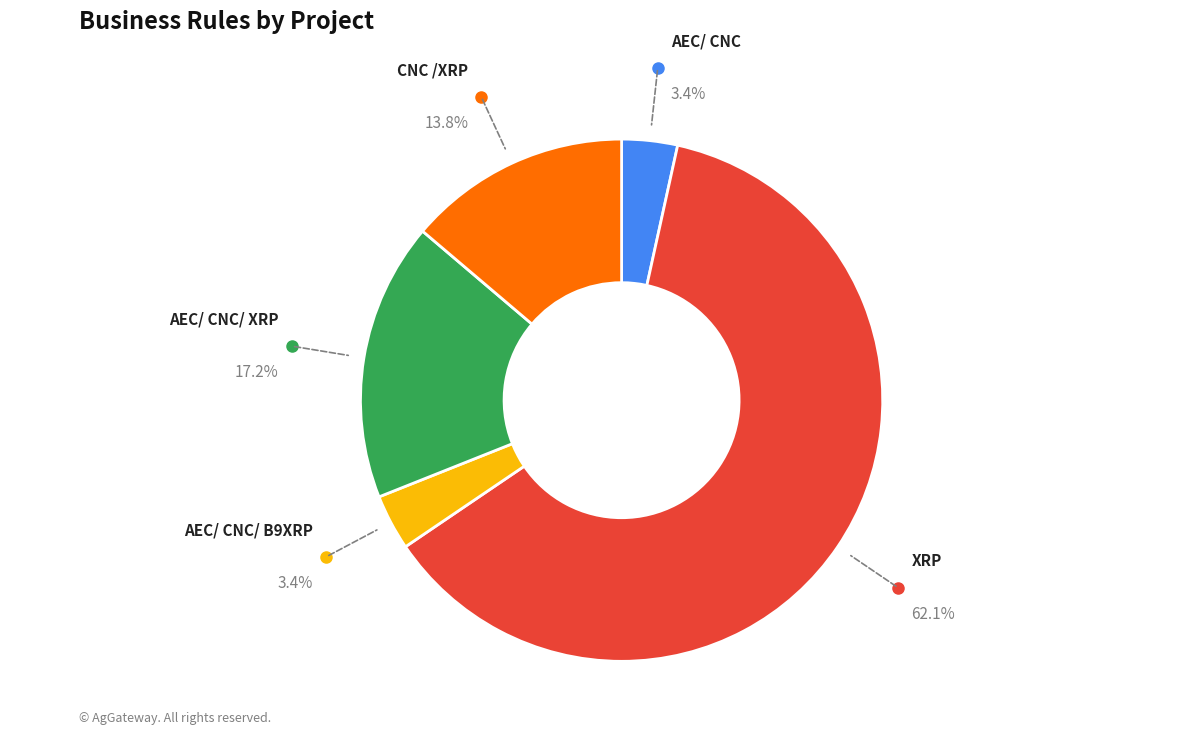

Does any single category account for the majority?

Yes